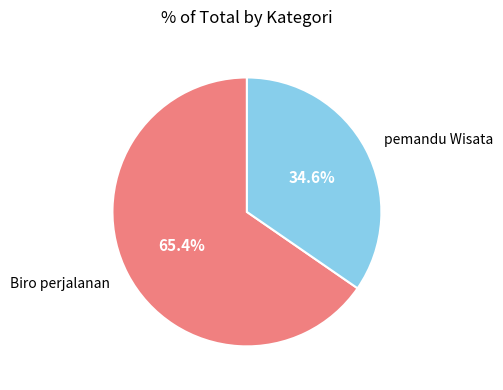

The pemandu Wisata slice represents 35% of the pie. True or false?

True